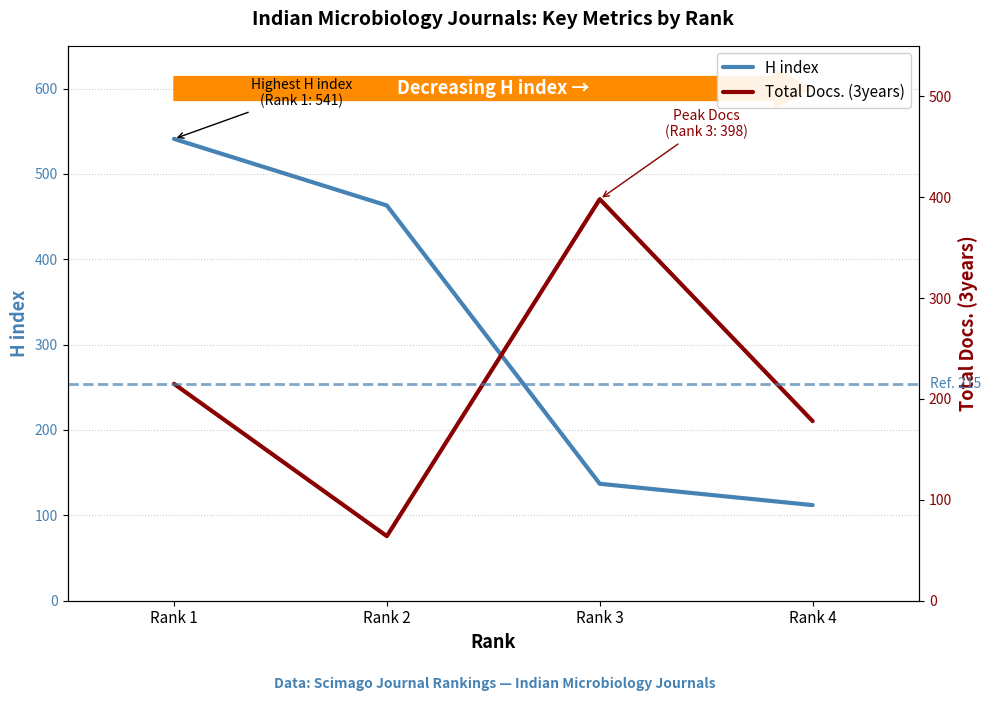

Reading left to right, extract all data points from this chart.

H index: 541	463	137	112
Total Docs. (3years): 215	64	398	178